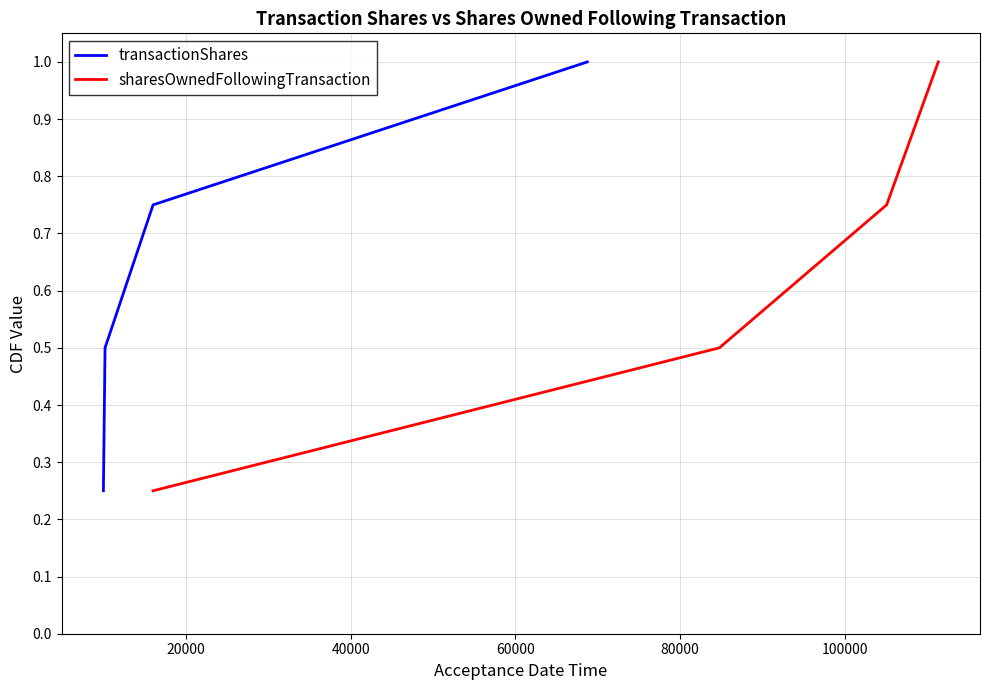

Reading left to right, what are all the values shown in this chart?

transactionShares: 0.2	0.5	0.8	1.0
sharesOwnedFollowingTransaction: 0.2	0.5	0.8	1.0